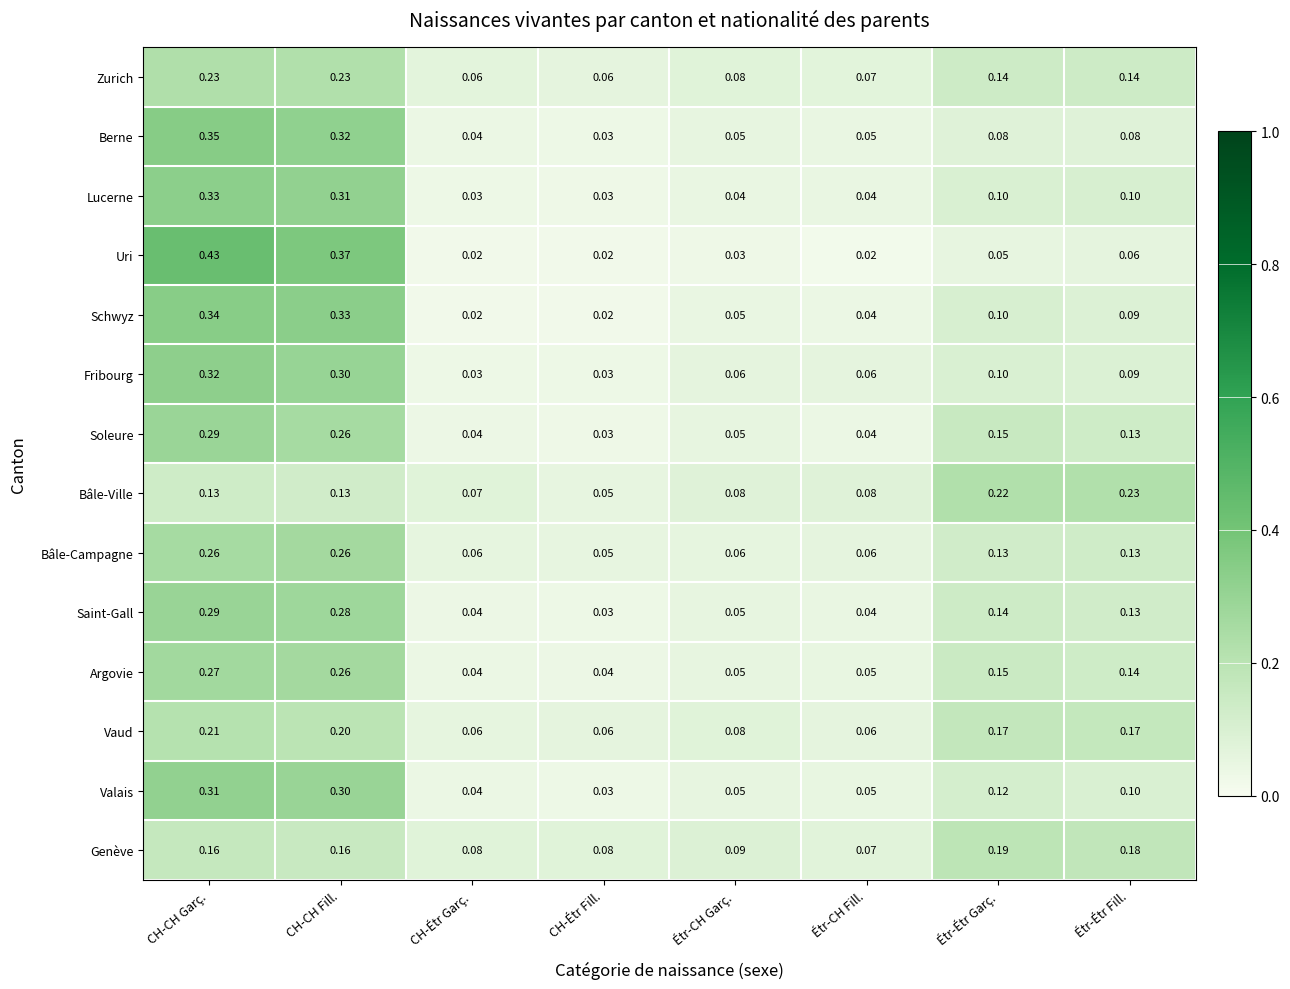

What is the total value across all series at CH-CH Garç.?

3.9